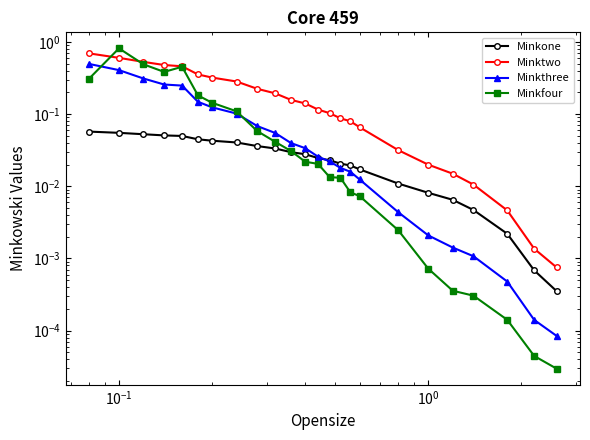

Reading left to right, transcribe all the data shown in this chart.

Minkone: 0.1	0.1	0.1	0.1	0.0	0.0	0.0	0.0	0.0	0.0	0.0	0.0	0.0	0.0	0.0	0.0	0.0	0.0	0.0	0.0	0.0	0.0	0.0	0.0
Minktwo: 0.7	0.6	0.5	0.5	0.5	0.4	0.3	0.3	0.2	0.2	0.2	0.1	0.1	0.1	0.1	0.1	0.1	0.0	0.0	0.0	0.0	0.0	0.0	0.0
Minkthree: 0.5	0.4	0.3	0.3	0.2	0.1	0.1	0.1	0.1	0.1	0.0	0.0	0.0	0.0	0.0	0.0	0.0	0.0	0.0	0.0	0.0	0.0	0.0	0.0
Minkfour: 0.3	0.8	0.5	0.4	0.5	0.2	0.1	0.1	0.1	0.0	0.0	0.0	0.0	0.0	0.0	0.0	0.0	0.0	0.0	0.0	0.0	0.0	0.0	0.0